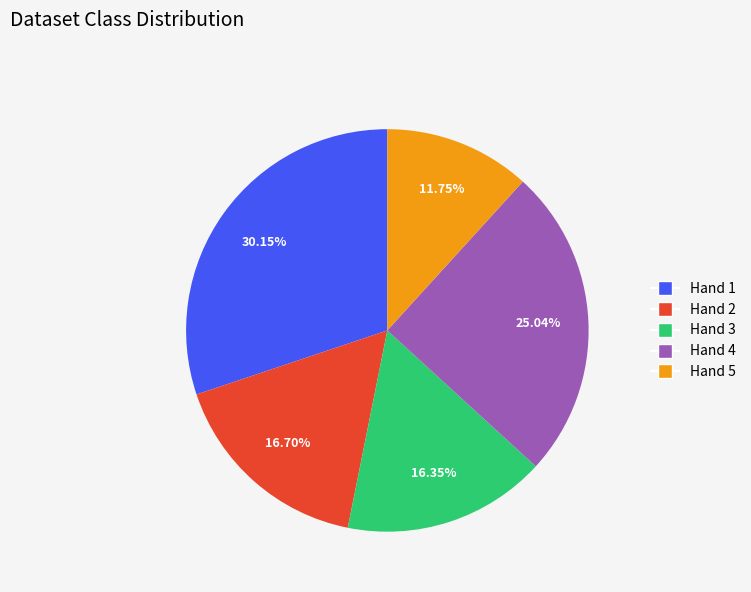

Which has a higher value, Hand 5 or Hand 2?

Hand 2